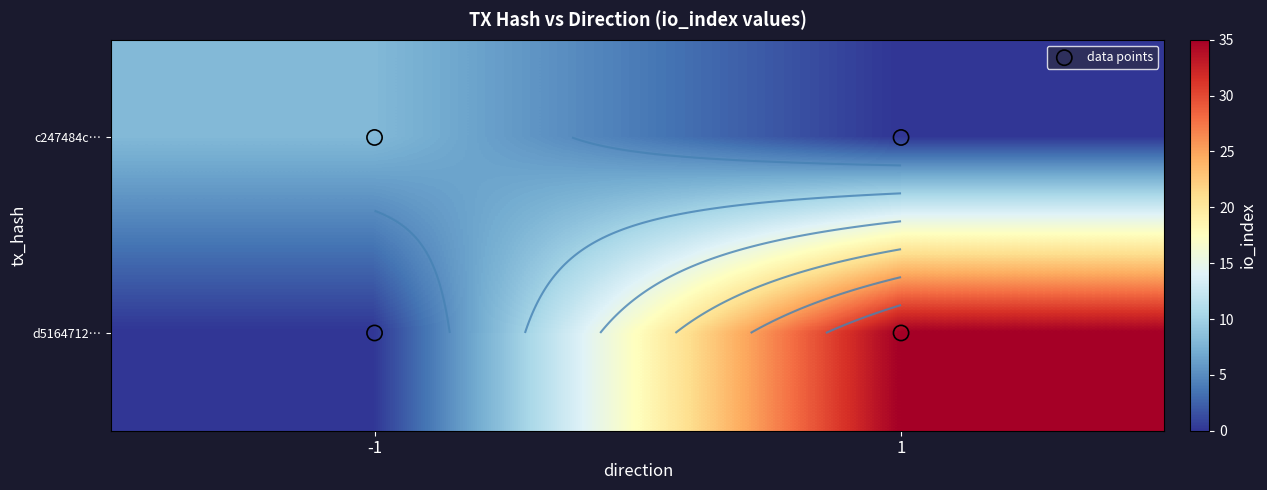

Is it true that c247484c95f6e72660e1140f8d5a5207c224bff equals -1 at -1?

False